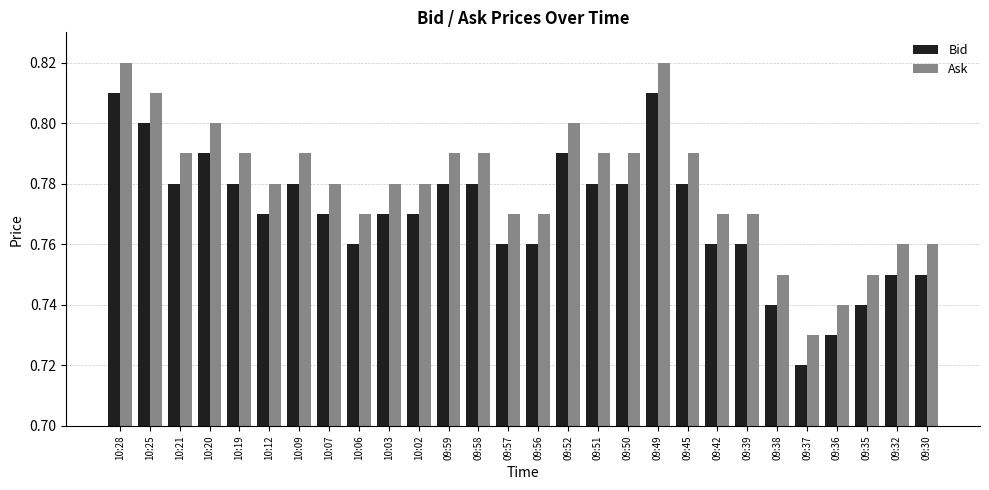

The Ask series shows 0.8 at 09:50. True or false?

True